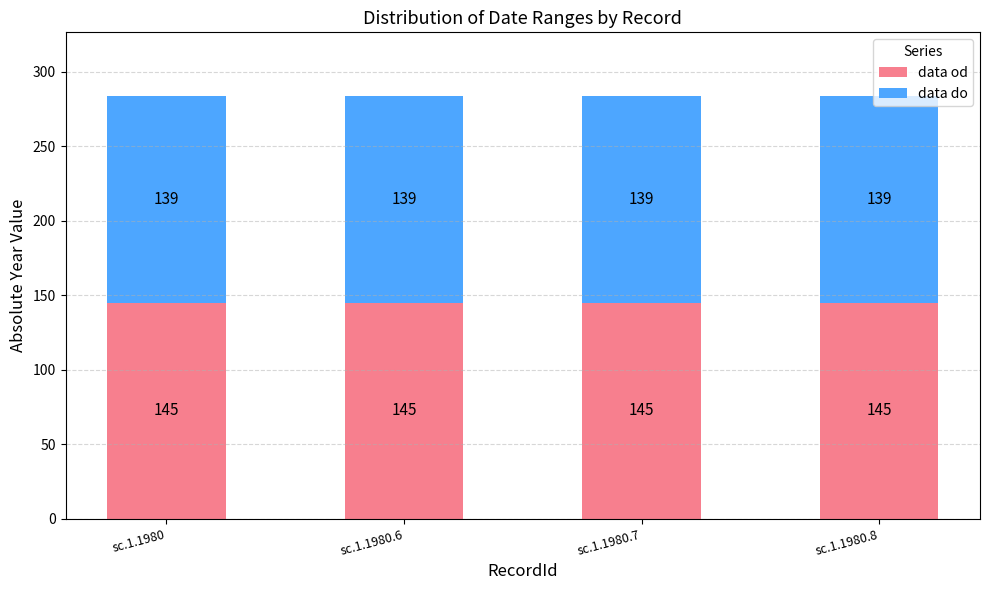

What is the total value across all series at sc.1.1980.7?

284